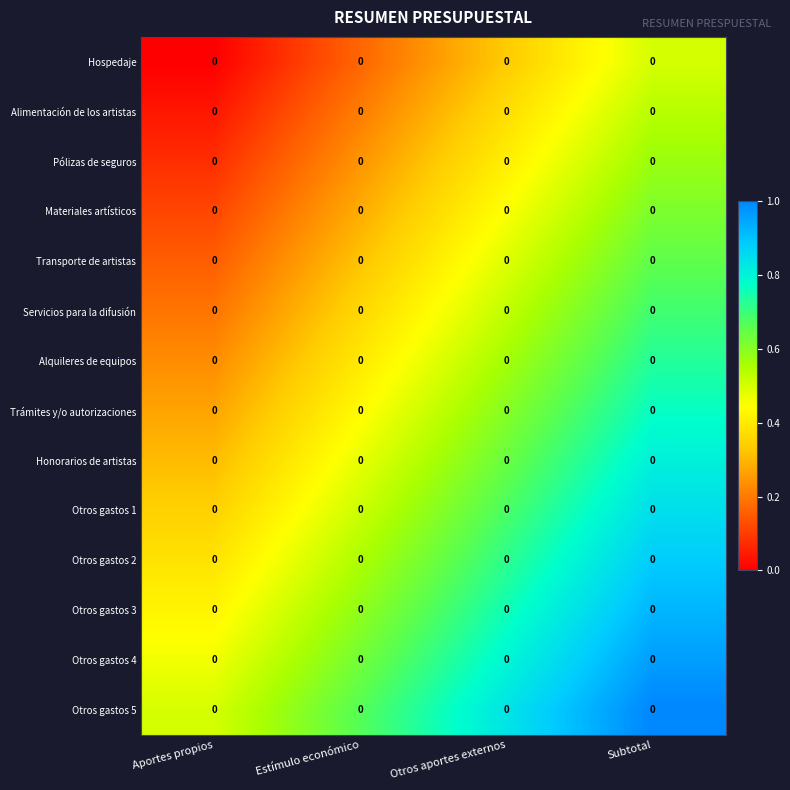

Count the number of data series in this chart.

14